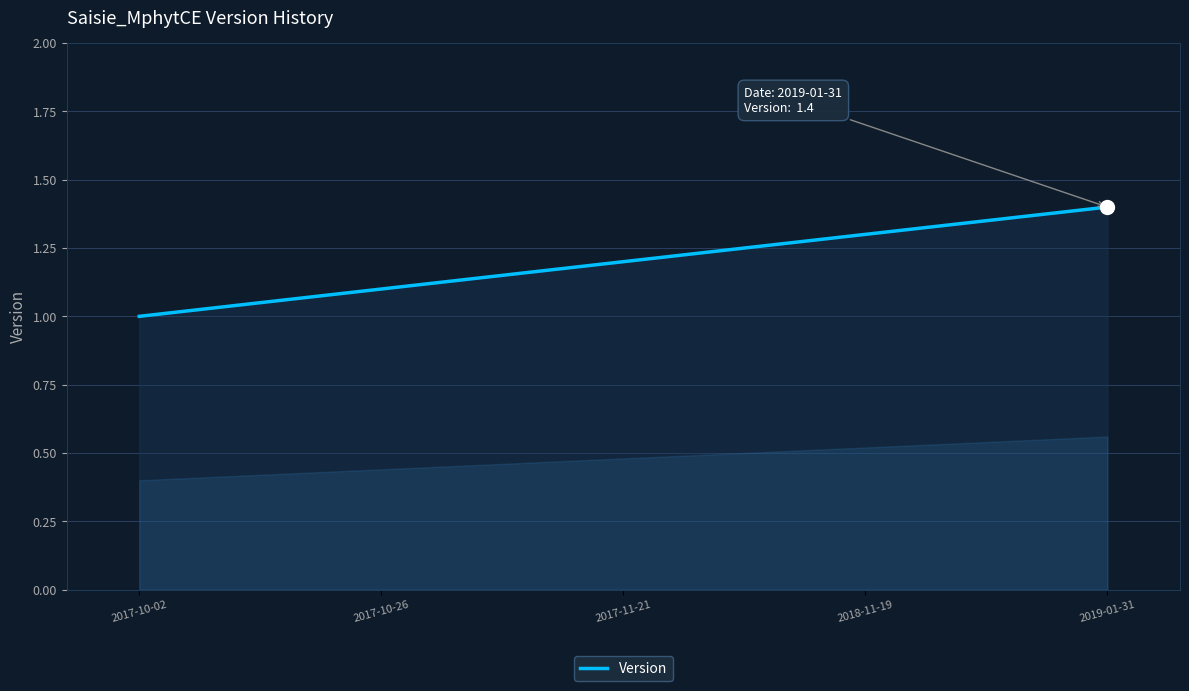

List the labels in order of value, largest first.

2019-01-31, 2018-11-19, 2017-11-21, 2017-10-26, 2017-10-02